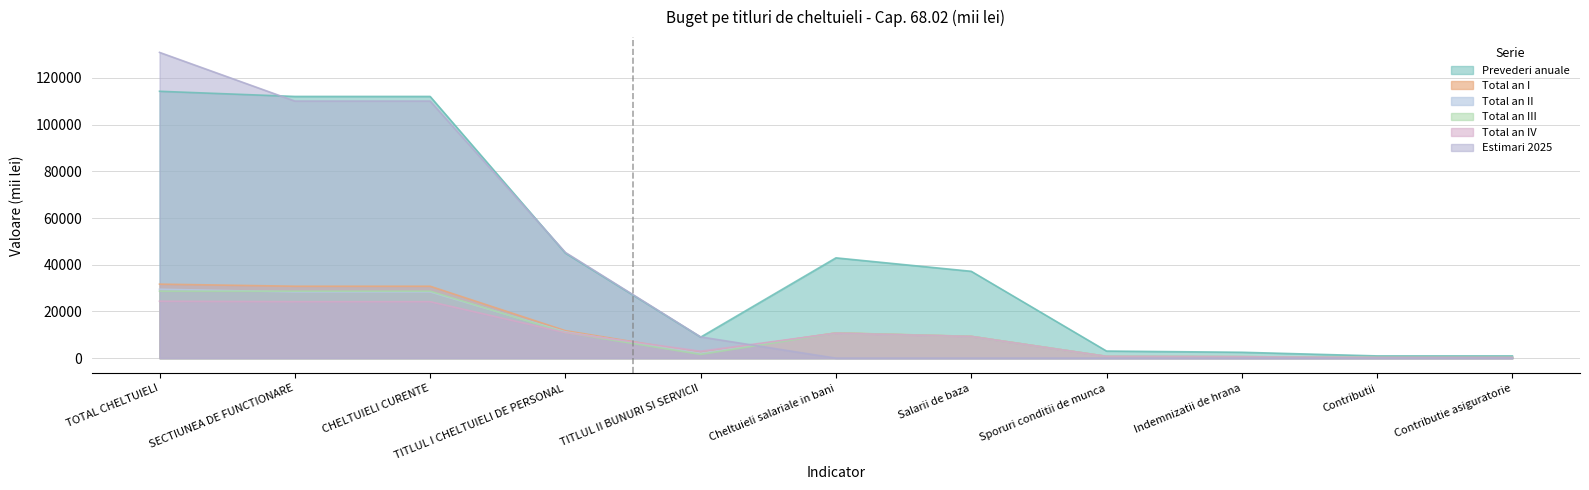

Reading left to right, extract all data points from this chart.

Prevederi anuale: TOTAL CHELTUIELI=114243.3	SECTIUNEA DE FUNCTIONARE=112032.5	CHELTUIELI CURENTE=112032.5	TITLUL I CHELTUIELI DE PERSONAL=44961.0	TITLUL II BUNURI SI SERVICII=9007.0	Cheltuieli salariale in bani=42935.0	Salarii de baza=37181.0	Sporuri conditii de munca=3043.0	Indemnizatii de hrana=2521.0	Contributii=965.0	Contributie asiguratorie=965.0
Total an I: TOTAL CHELTUIELI=31690.5	SECTIUNEA DE FUNCTIONARE=30796.0	CHELTUIELI CURENTE=30796.0	TITLUL I CHELTUIELI DE PERSONAL=11774.0	TITLUL II BUNURI SI SERVICII=2297.0	Cheltuieli salariale in bani=10822.0	Salarii de baza=9350.0	Sporuri conditii de munca=778.0	Indemnizatii de hrana=645.0	Contributii=248.0	Contributie asiguratorie=248.0
Total an II: TOTAL CHELTUIELI=29508.2	SECTIUNEA DE FUNCTIONARE=28378.0	CHELTUIELI CURENTE=28378.0	TITLUL I CHELTUIELI DE PERSONAL=11264.0	TITLUL II BUNURI SI SERVICII=2124.0	Cheltuieli salariale in bani=10702.0	Salarii de baza=9280.0	Sporuri conditii de munca=757.0	Indemnizatii de hrana=616.0	Contributii=234.0	Contributie asiguratorie=234.0
Total an III: TOTAL CHELTUIELI=28674.0	SECTIUNEA DE FUNCTIONARE=28674.0	CHELTUIELI CURENTE=28674.0	TITLUL I CHELTUIELI DE PERSONAL=10978.0	TITLUL II BUNURI SI SERVICII=1622.0	Cheltuieli salariale in bani=10721.0	Salarii de baza=9276.0	Sporuri conditii de munca=754.0	Indemnizatii de hrana=645.0	Contributii=241.0	Contributie asiguratorie=241.0
Total an IV: TOTAL CHELTUIELI=24370.5	SECTIUNEA DE FUNCTIONARE=24184.5	CHELTUIELI CURENTE=24184.5	TITLUL I CHELTUIELI DE PERSONAL=10945.0	TITLUL II BUNURI SI SERVICII=2964.0	Cheltuieli salariale in bani=10690.0	Salarii de baza=9275.0	Sporuri conditii de munca=754.0	Indemnizatii de hrana=615.0	Contributii=242.0	Contributie asiguratorie=242.0
Estimari 2025: TOTAL CHELTUIELI=130889.3	SECTIUNEA DE FUNCTIONARE=110056.3	CHELTUIELI CURENTE=110056.3	TITLUL I CHELTUIELI DE PERSONAL=45263.0	TITLUL II BUNURI SI SERVICII=9096.9	Cheltuieli salariale in bani=0.0	Salarii de baza=0.0	Sporuri conditii de munca=0.0	Indemnizatii de hrana=0.0	Contributii=0.0	Contributie asiguratorie=0.0